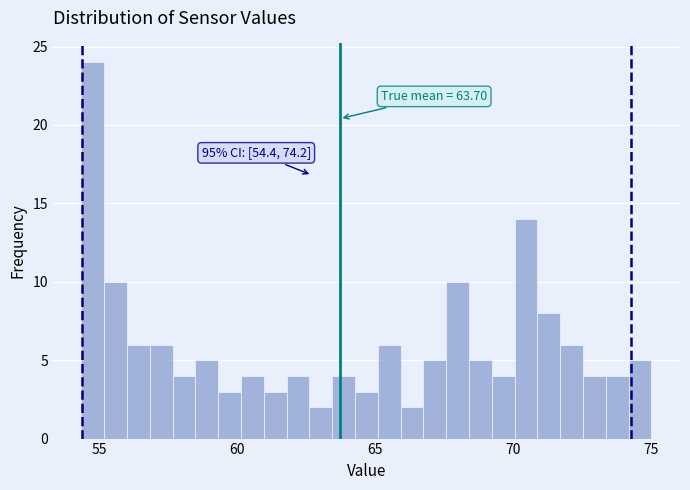

Around what value on the x-axis is the tallest bar? Give the approximate position of its centre, as read against the axis.

55.0